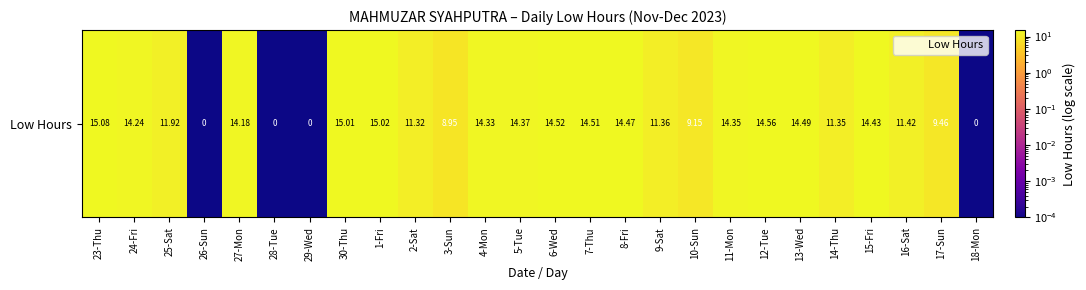

How many values are below 14?

12